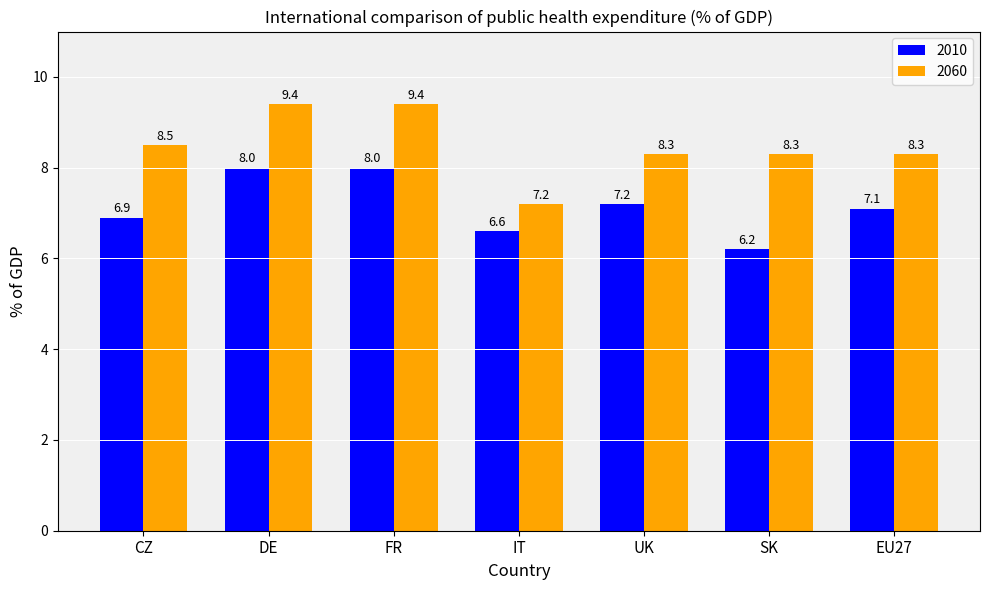

Is the value of 2010 at IT greater than the value of 2060 at IT?

No